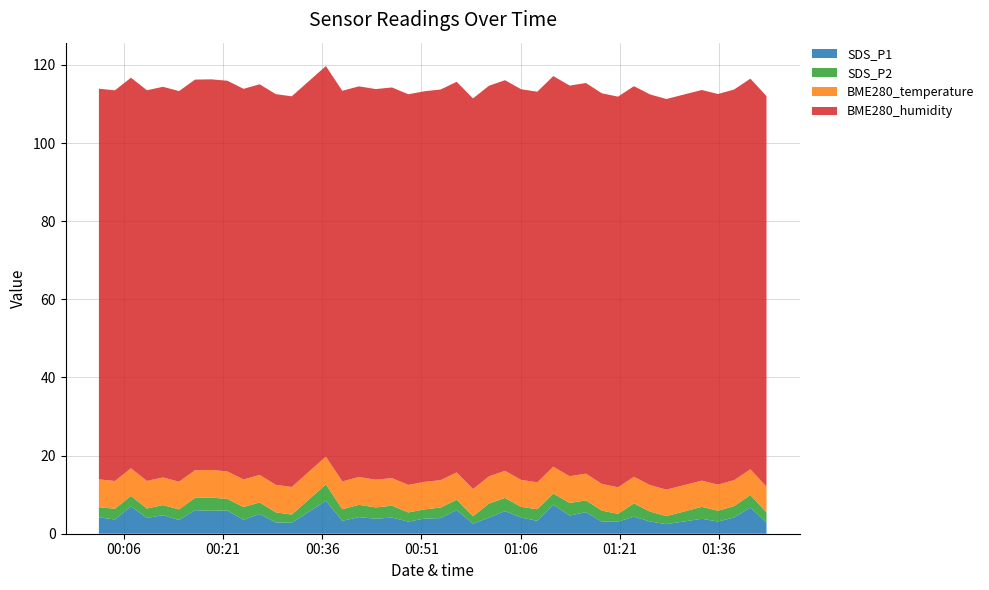

Reading right to left, transcribe all the data shown in this chart.

SDS_P1: 2.9	6.7	4.2	3.1	3.8	2.5	3.1	4.4	3.1	3.1	5.5	4.7	7.4	3.3	4.2	5.8	4.2	2.6	6.1	4.0	3.9	3.1	4.2	3.8	4.2	3.3	8.4	2.8	2.9	5.0	3.6	5.9	5.9	6.0	3.5	4.8	4.0	7.0	3.6	4.2
SDS_P2: 2.6	3.2	2.9	2.8	3.0	2.0	2.5	3.4	2.0	2.8	3.0	3.2	2.9	3.0	2.7	3.4	3.6	1.9	2.6	2.7	2.4	2.4	3.0	2.9	3.1	3.0	4.2	2.1	2.6	3.0	3.2	3.0	3.4	3.1	2.7	2.6	2.4	2.7	2.8	2.6
BME280_temperature: 6.6	6.6	6.7	6.7	6.7	6.8	6.8	6.8	6.8	6.8	6.8	6.8	6.9	6.9	6.9	6.9	7.0	7.0	7.0	7.0	7.0	7.0	7.1	7.1	7.1	7.1	7.1	7.1	7.0	7.1	7.1	7.1	7.1	7.1	7.1	7.1	7.1	7.1	7.1	7.1
BME280_humidity: 100.0	100.0	100.0	100.0	100.0	100.0	100.0	100.0	100.0	100.0	100.0	100.0	100.0	100.0	100.0	100.0	100.0	100.0	100.0	100.0	100.0	100.0	100.0	100.0	100.0	100.0	100.0	100.0	100.0	100.0	100.0	100.0	100.0	100.0	100.0	100.0	100.0	100.0	100.0	100.0